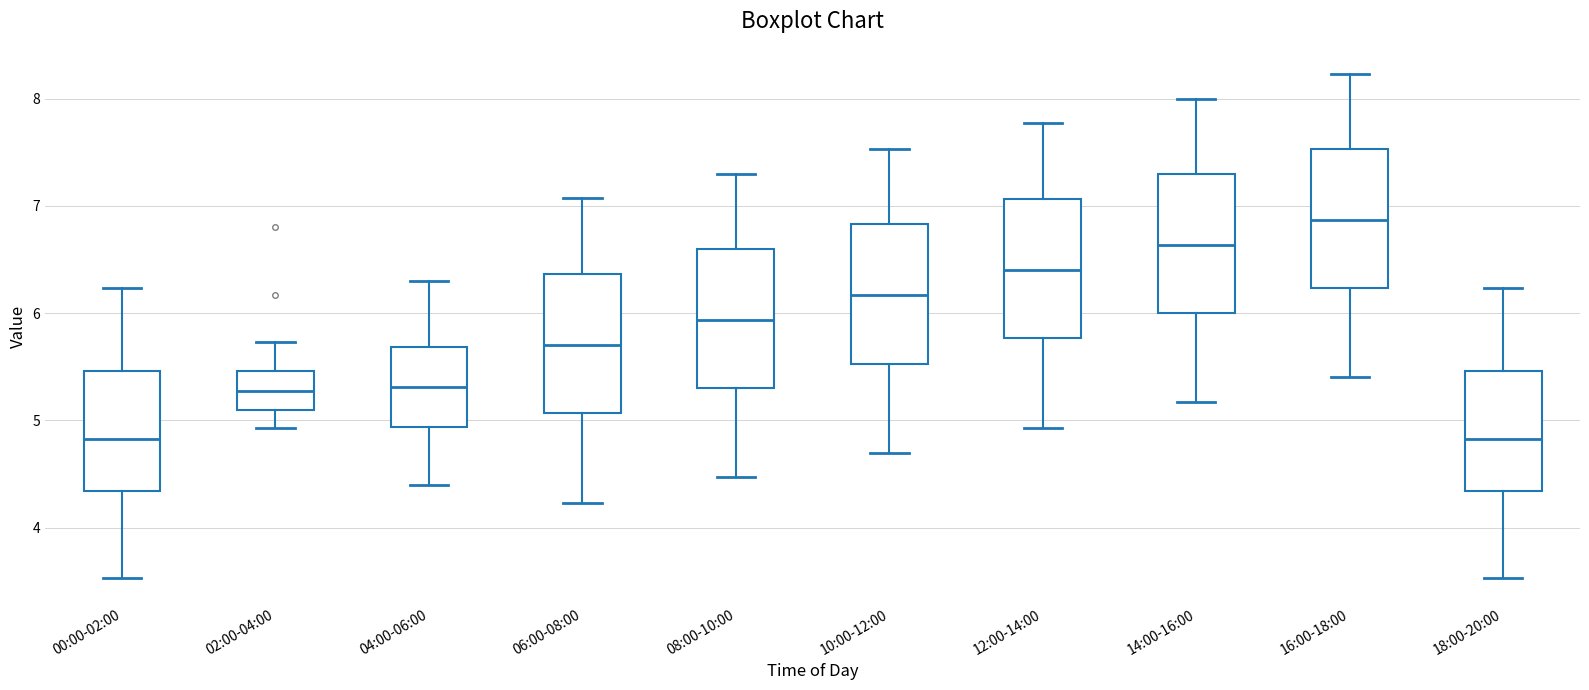

Where does the median line of the box for 14:00-16:00 sit on the y-axis? The values are not printed on the chart, so give them approximately, as read against the axis.

6.6